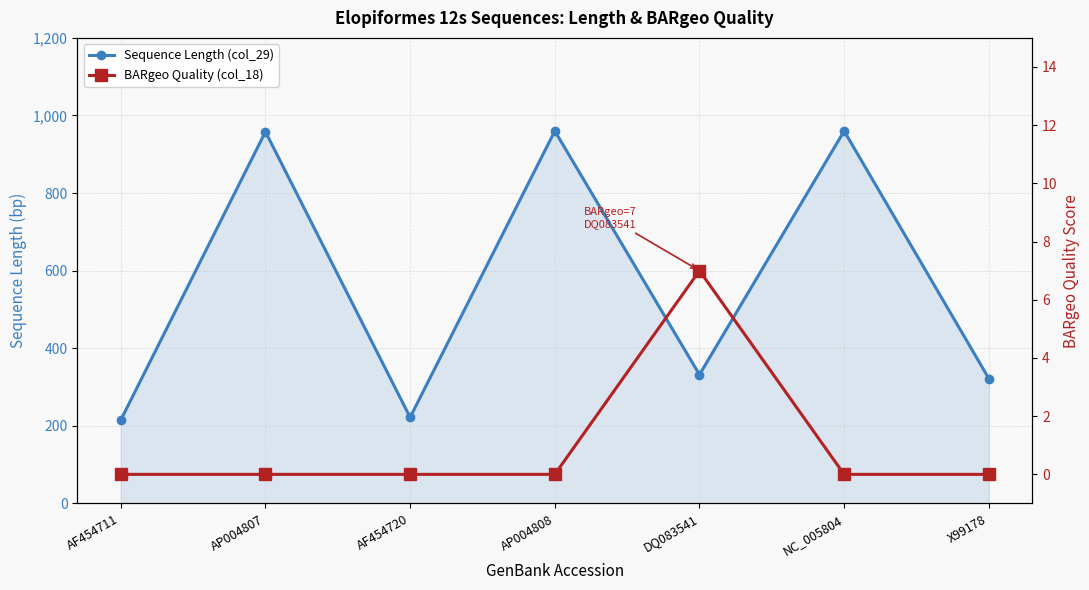

What is the difference between the Sequence Length (col_29) values at AP004808 and AP004807?

2